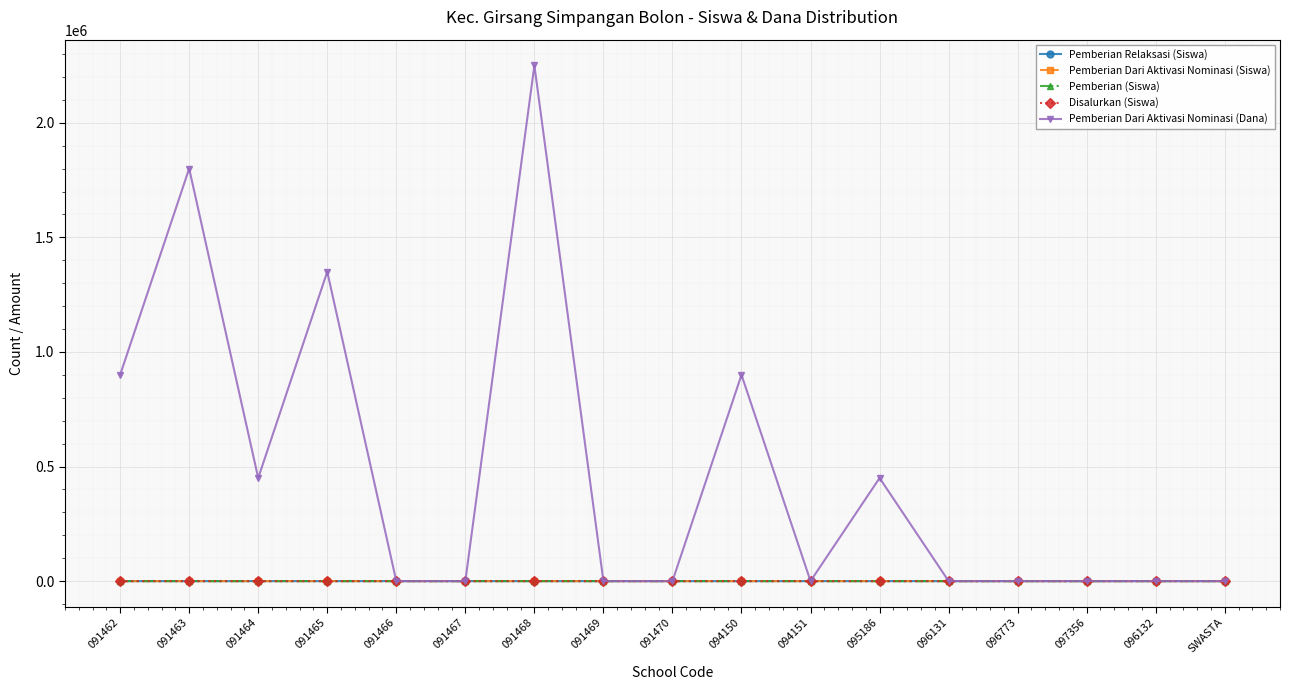

Which label corresponds to the largest value in the chart?

091468